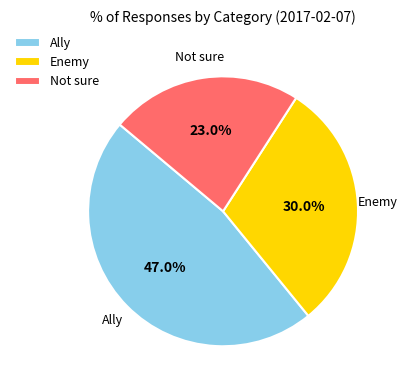

Is it true that Not sure is 17% of the pie?

False